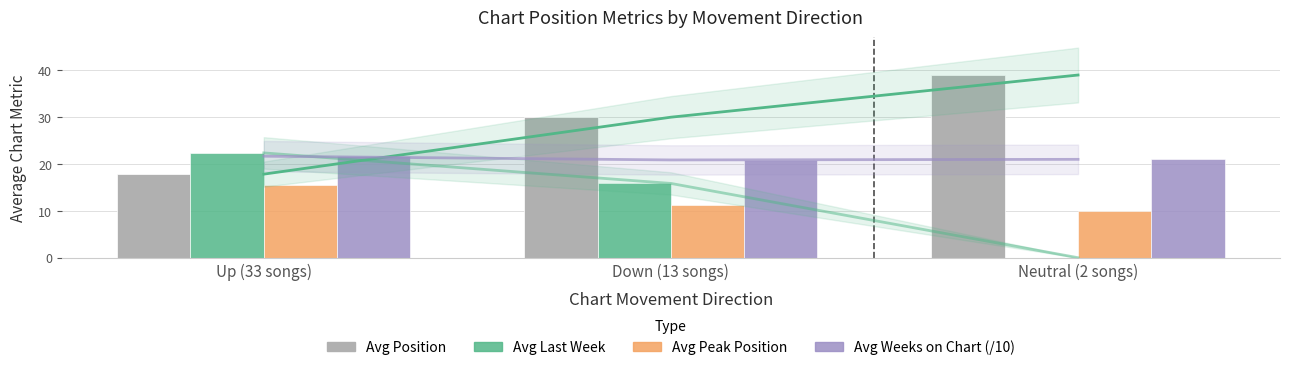

Is the value of Avg Last Week at Down (13 songs) greater than the value of Avg Position at Up (33 songs)?

No